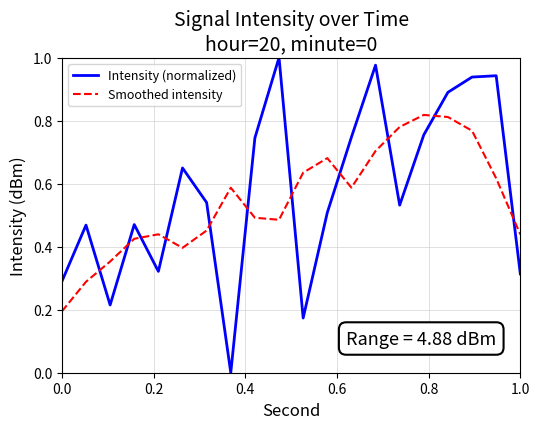

Which series has the largest range (max minus min)?

Intensity (normalized)